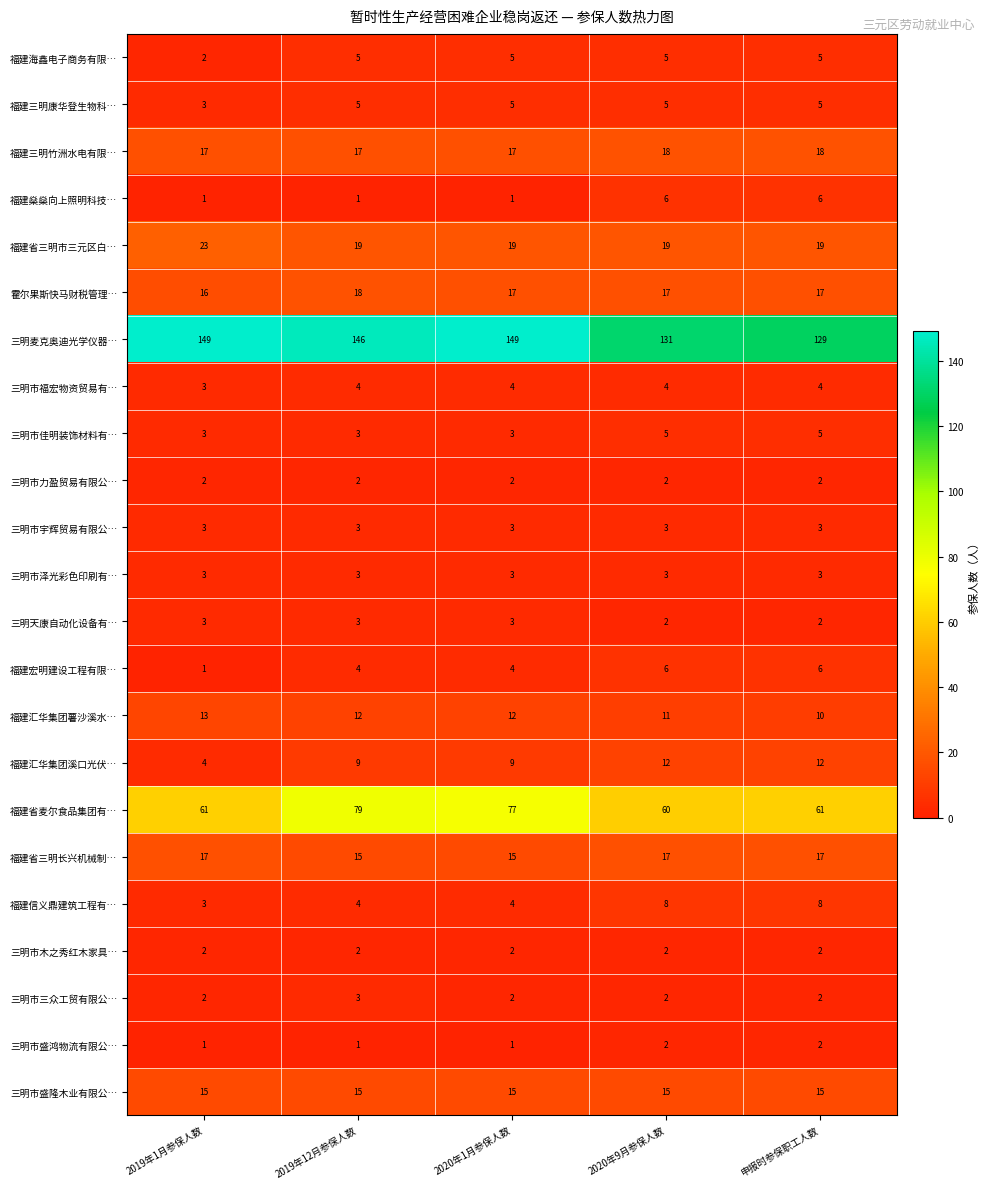

The 三明天康自动化设备有… series shows 5 at 2019年12月参保人数. True or false?

False